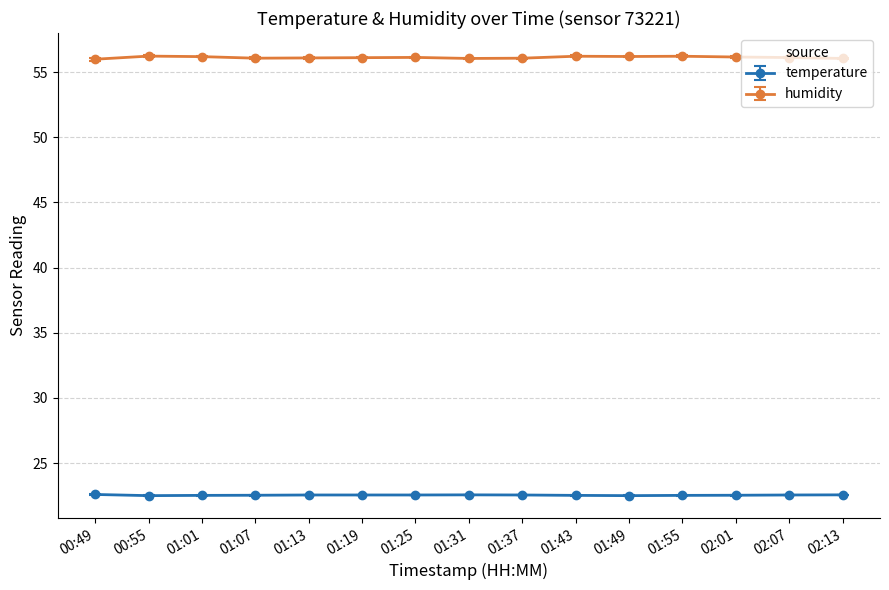

Which series has the largest total across all categories?

humidity